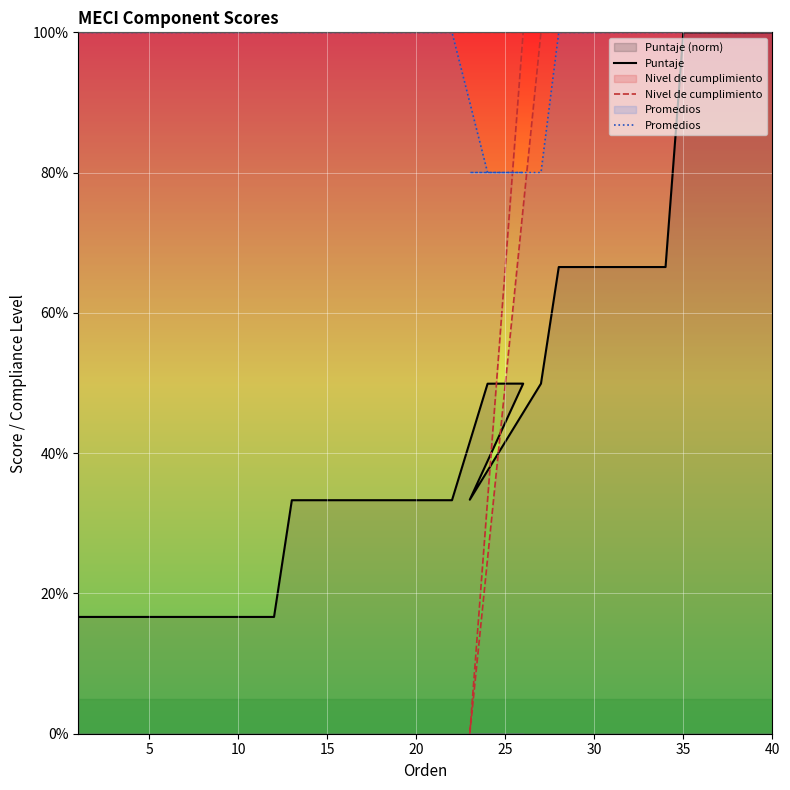

What is the difference between the maximum and minimum values in the Promedios series?

0.2